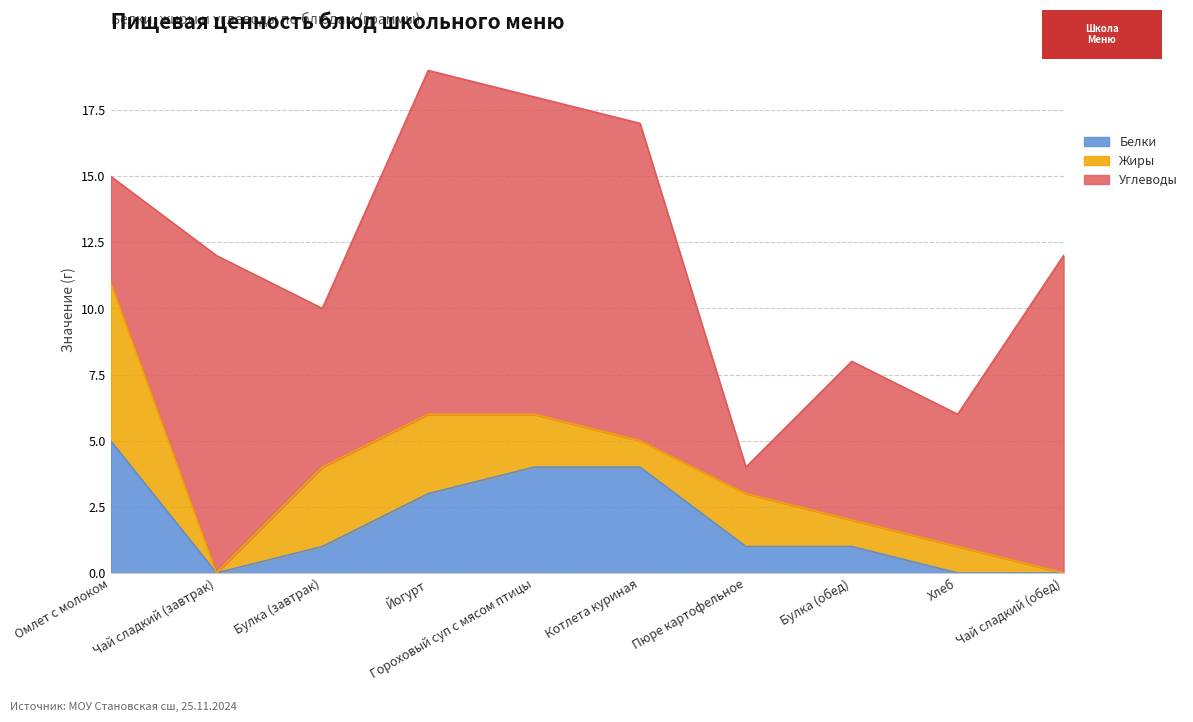

At which category does Углеводы reach its first local valley?

Булка (завтрак)